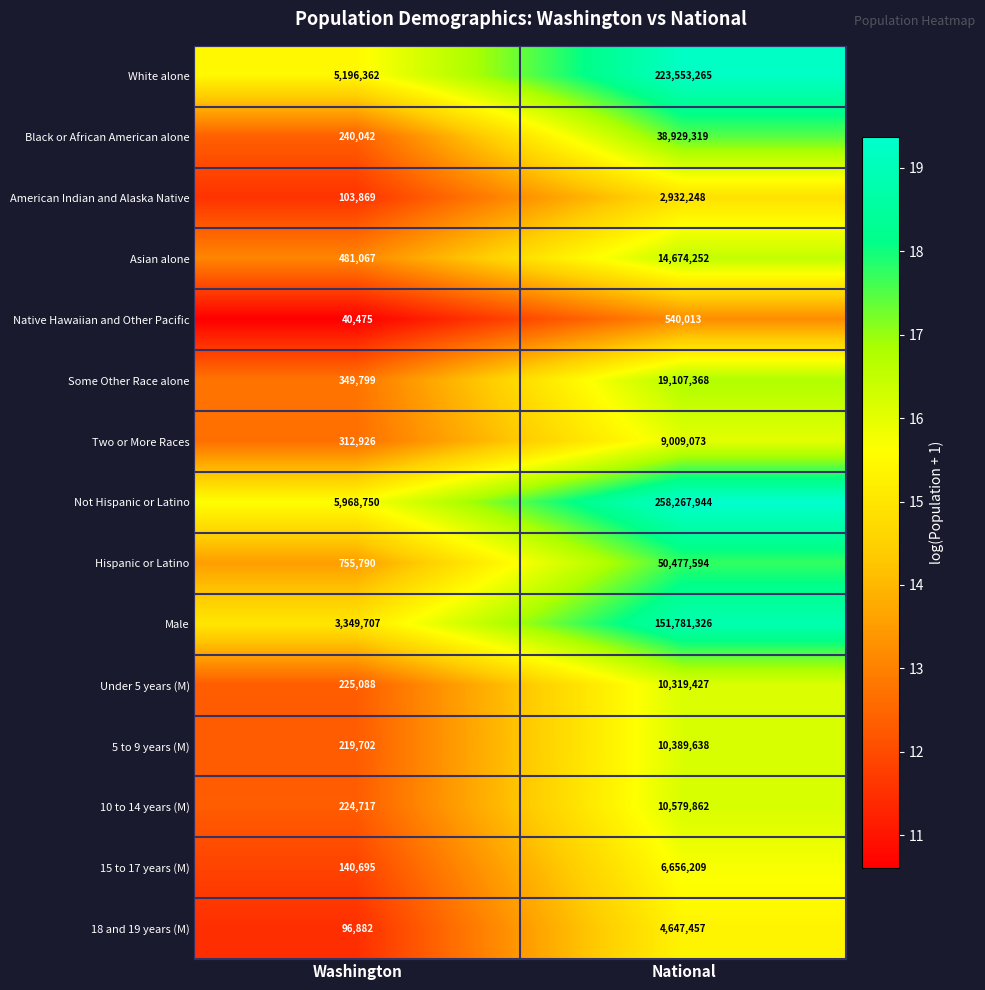

What is the total value across all series at Washington?

17705871